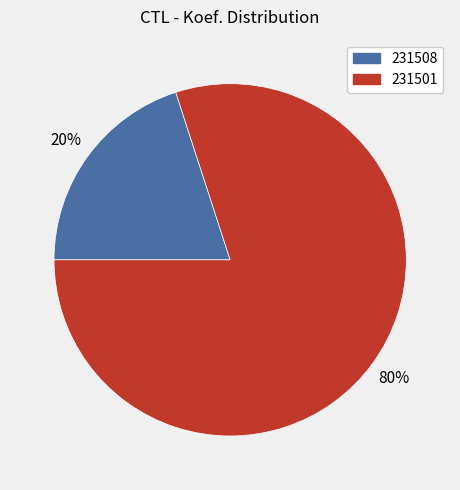

To the nearest percent, what is the difference between the 231501 and 231508 slice percentages?

60%